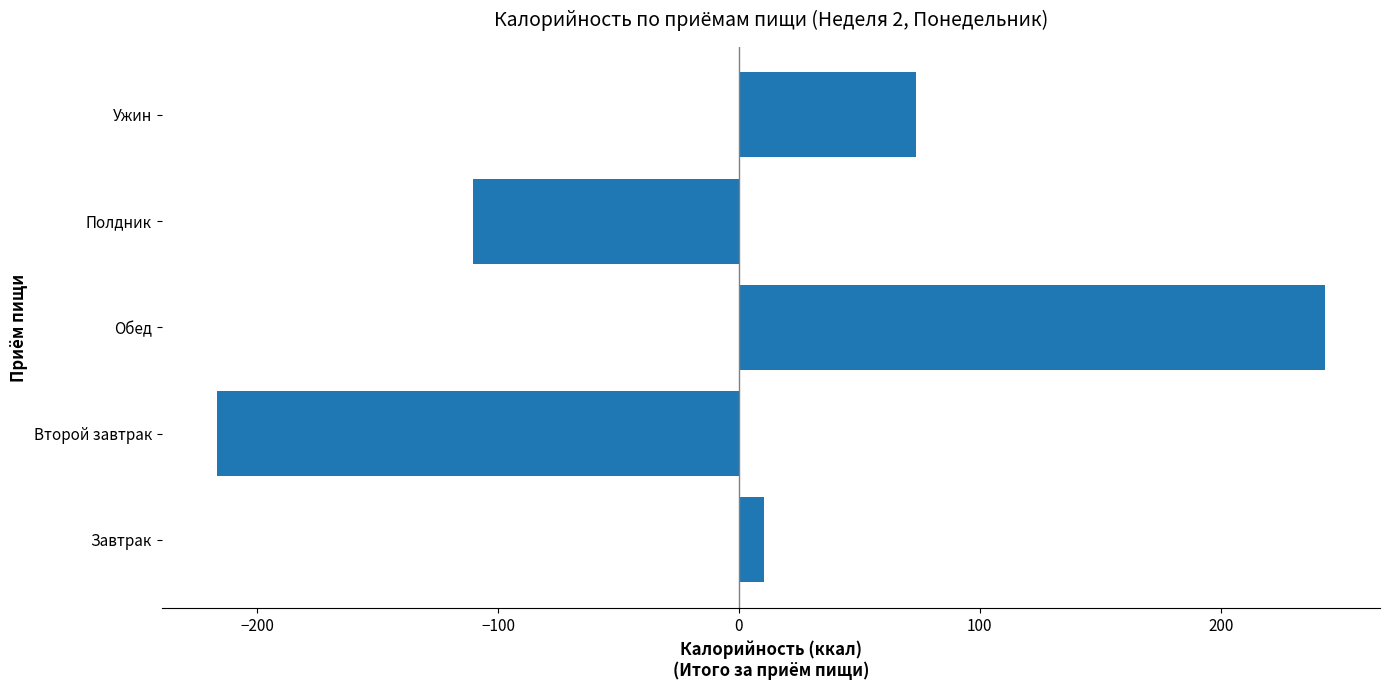

Which category has the highest value across all series?

Обед